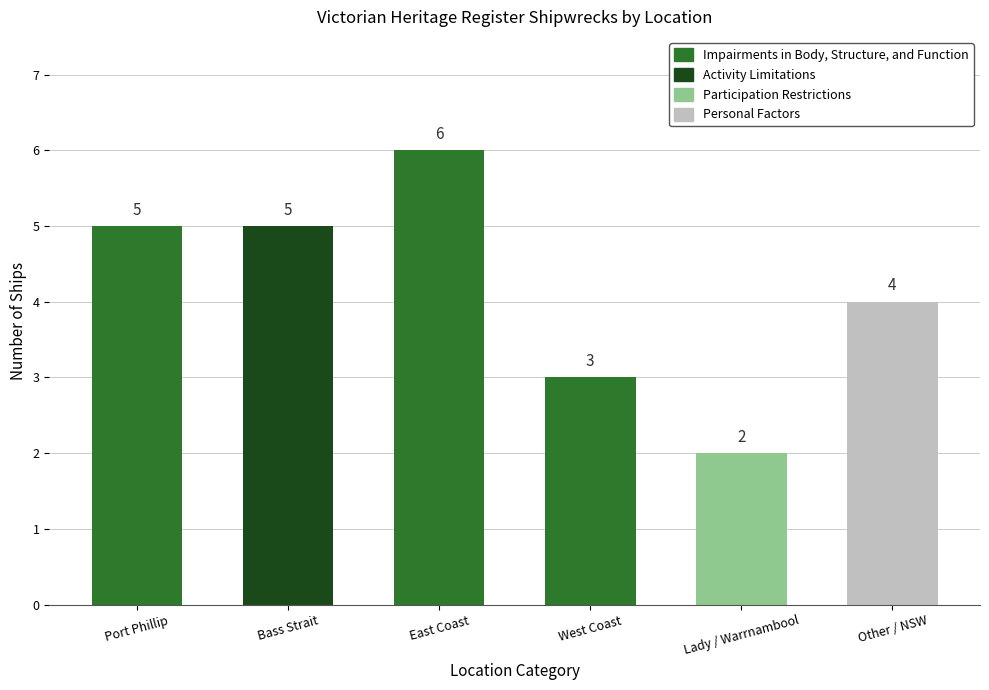

What is the label of the 2nd bar from the right?

Lady / Warrnambool